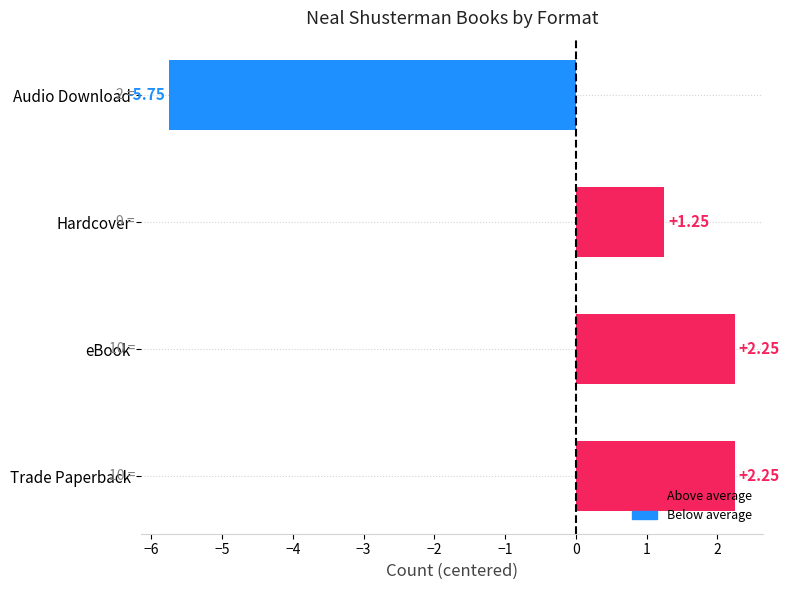

Count the number of data series in this chart.

1